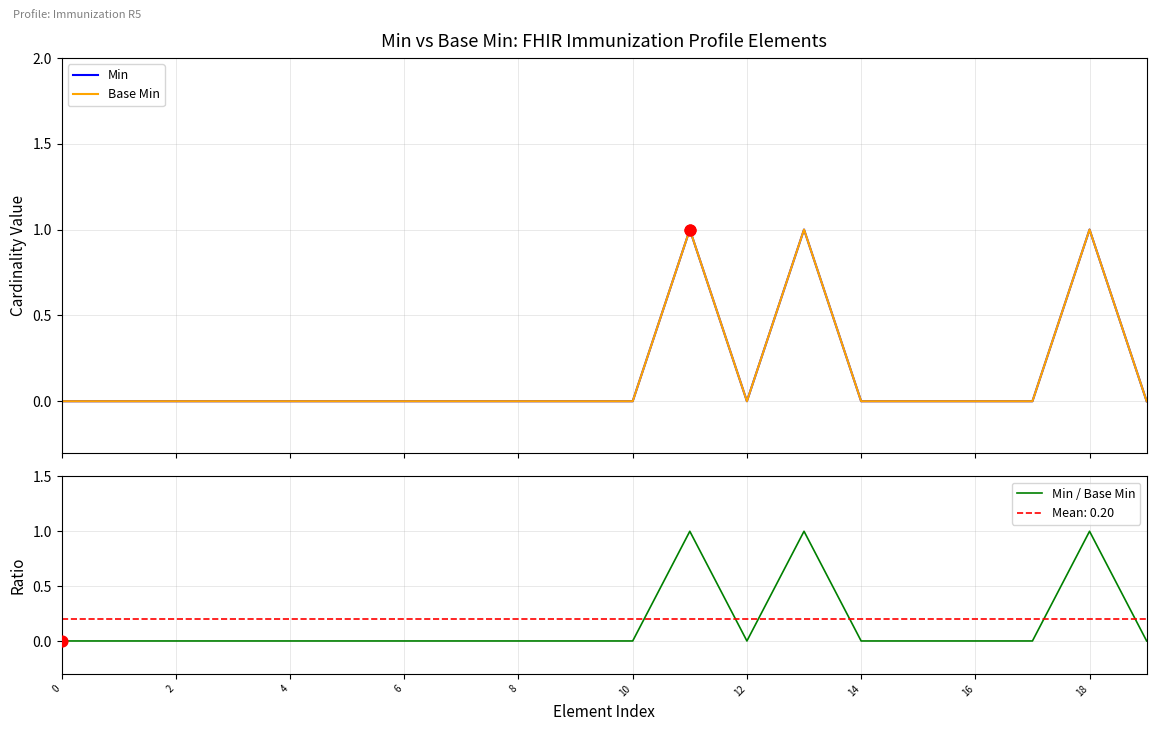

Which series has the widest spread of Y values?

Min